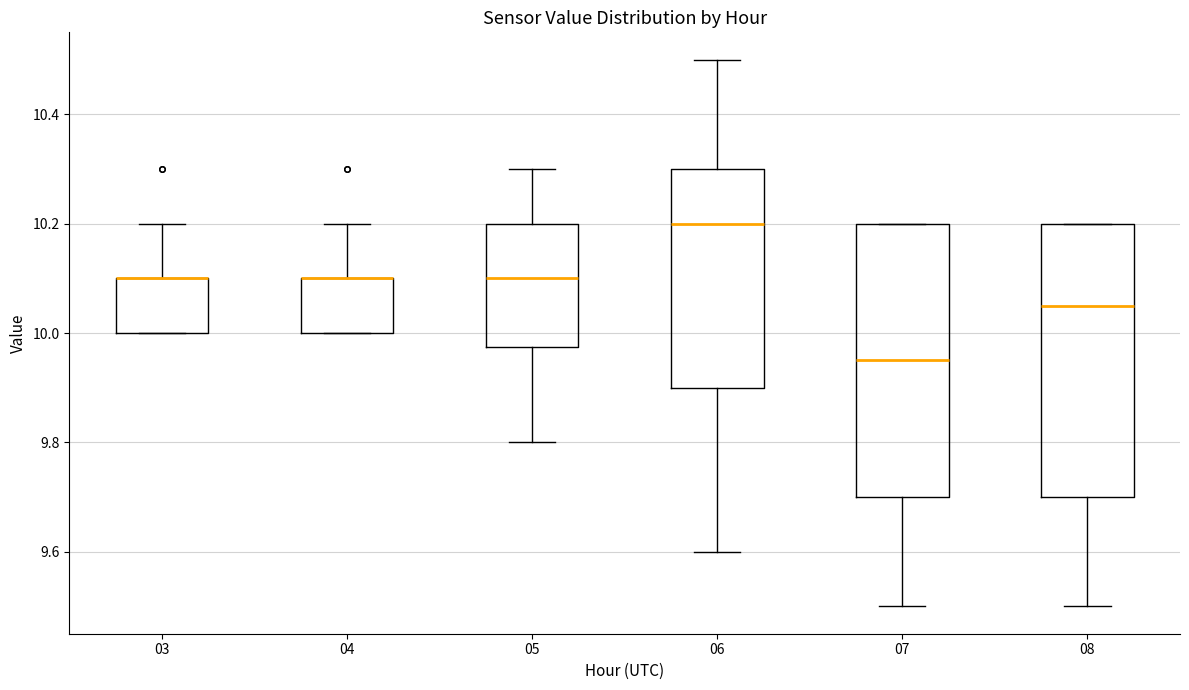

Where is the lower edge of the box at x = 07 on the y-axis? The values are not printed on the chart, so give them approximately, as read against the axis.

9.70